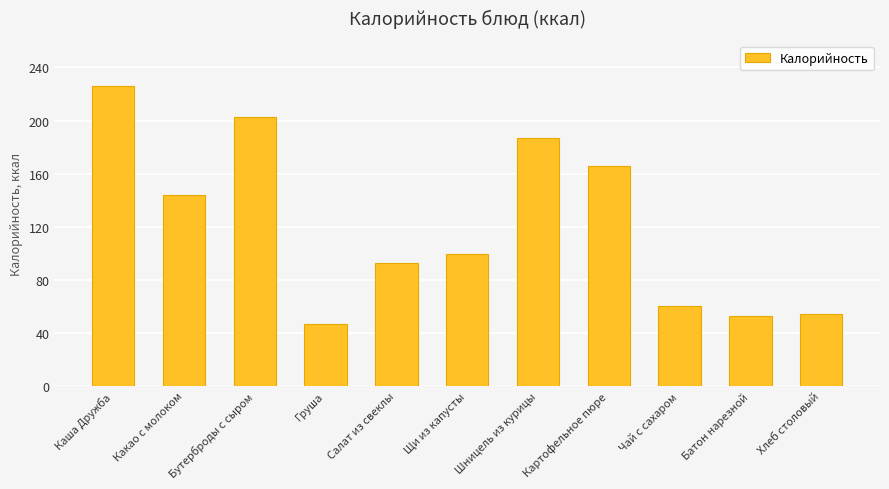

Is it true that the value at Салат из свеклы is 92.7?

True